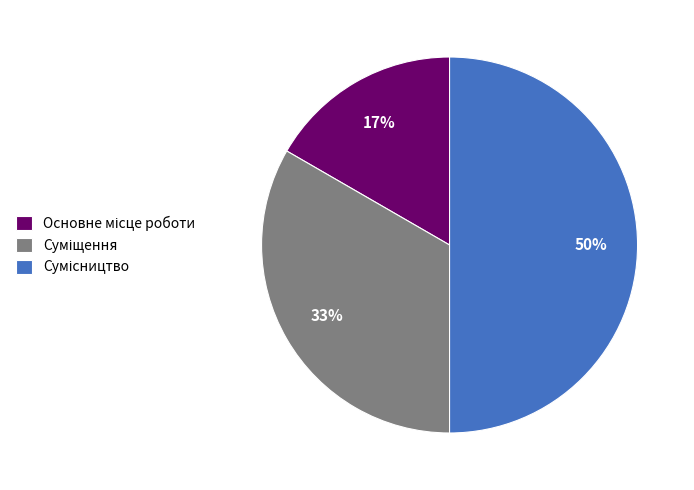

To the nearest percent, what is the average slice percentage?

33%